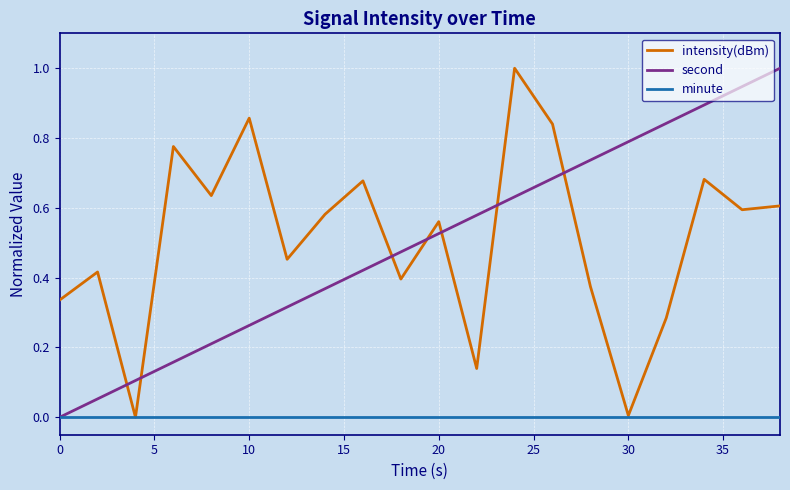

True or false: intensity(dBm) and second intersect in this chart.

True